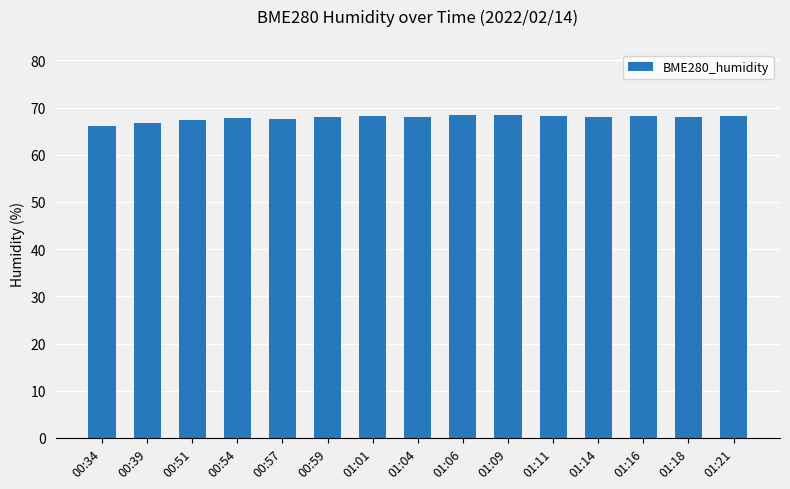

What is the ratio of the value at 00:54 to the value at 00:39?

1.0